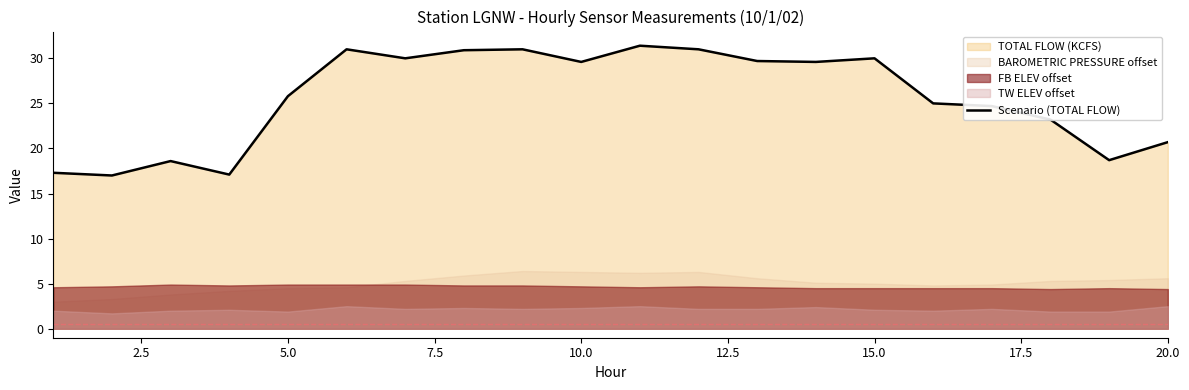

How many lines are shown in the chart?

1